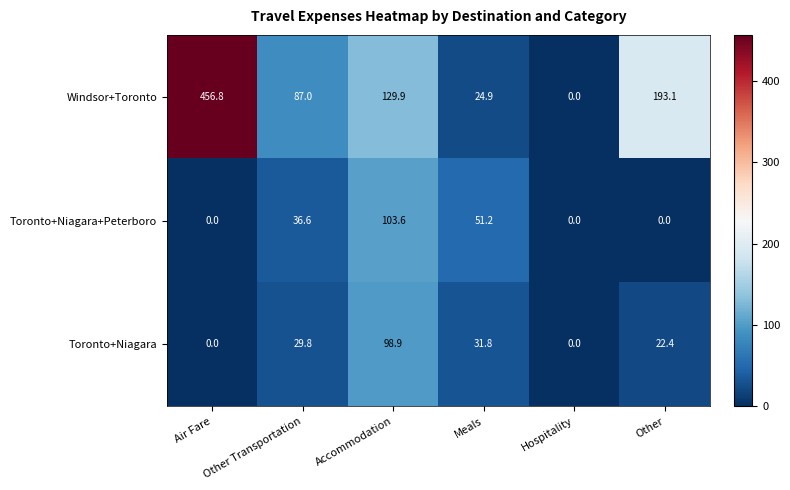

Between Other Transportation and Hospitality, which series saw the biggest shift?

Windsor+Toronto